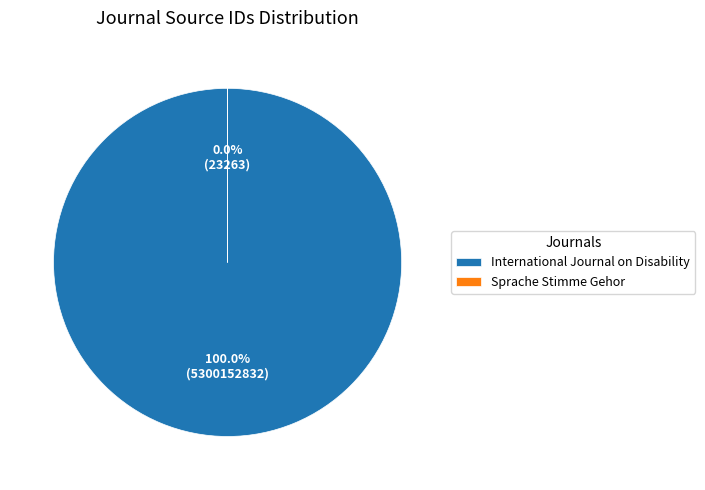

To the nearest percent, what portion does International Journal on Disability represent?

100%